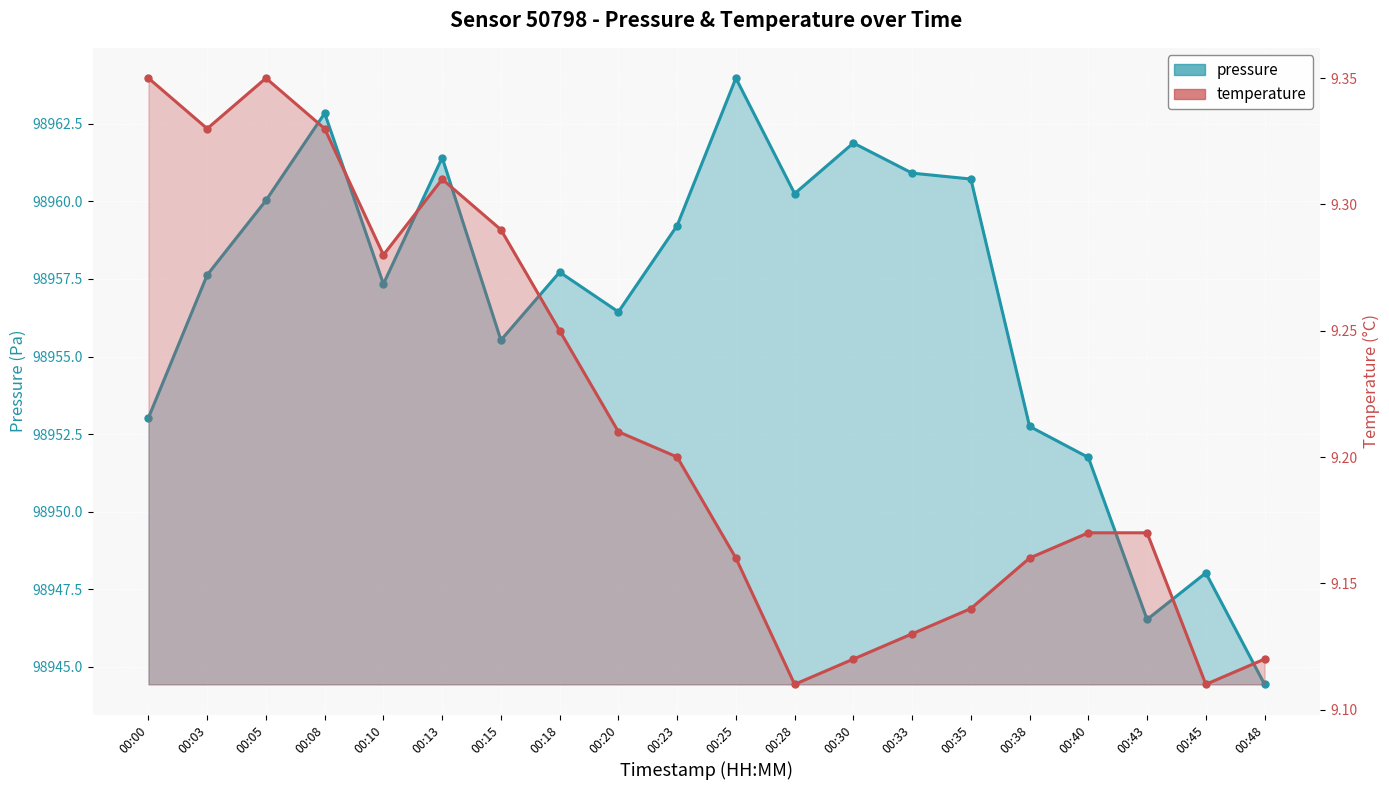

True or false: temperature and pressure intersect in this chart.

False